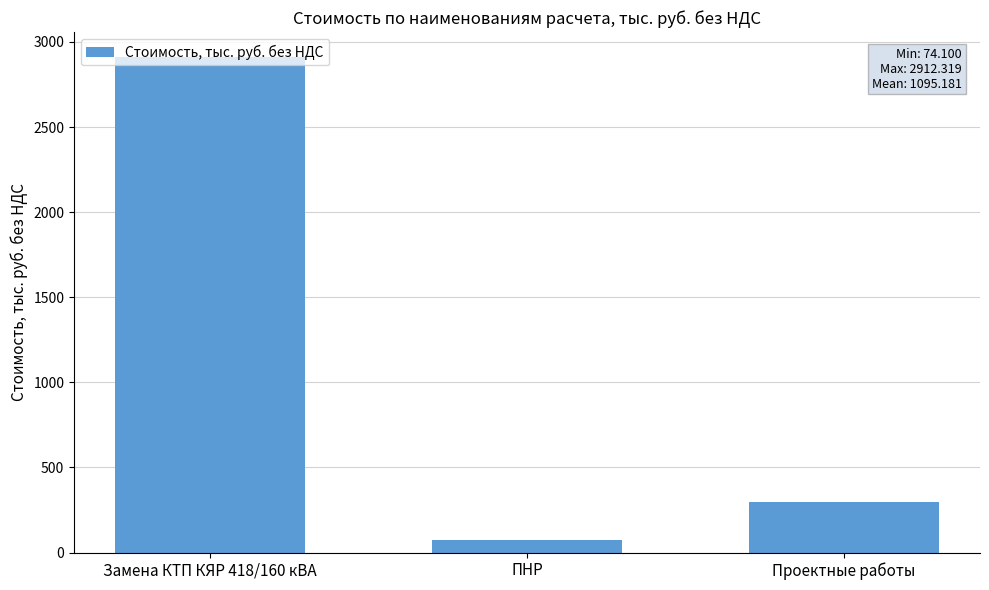

The chart shows a value of 74.1 at ПНР. True or false?

True